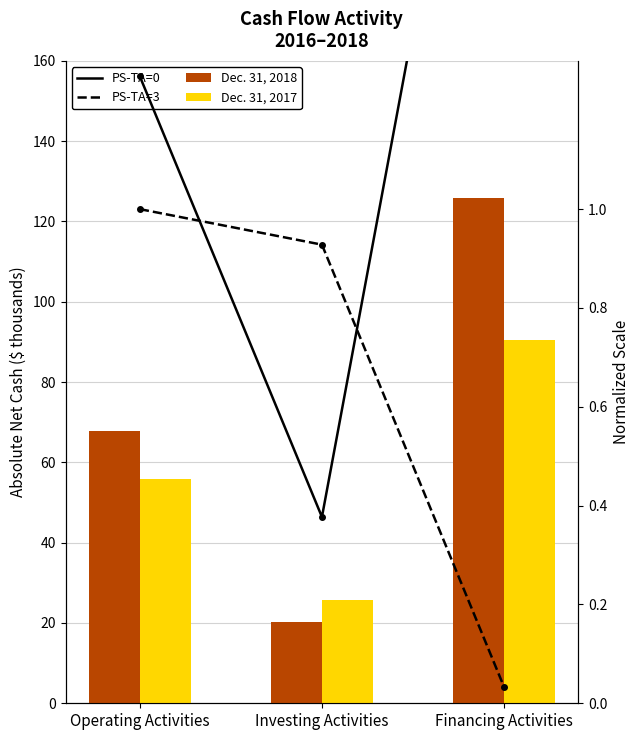

What is the total value across all series at Investing Activities?

47.2